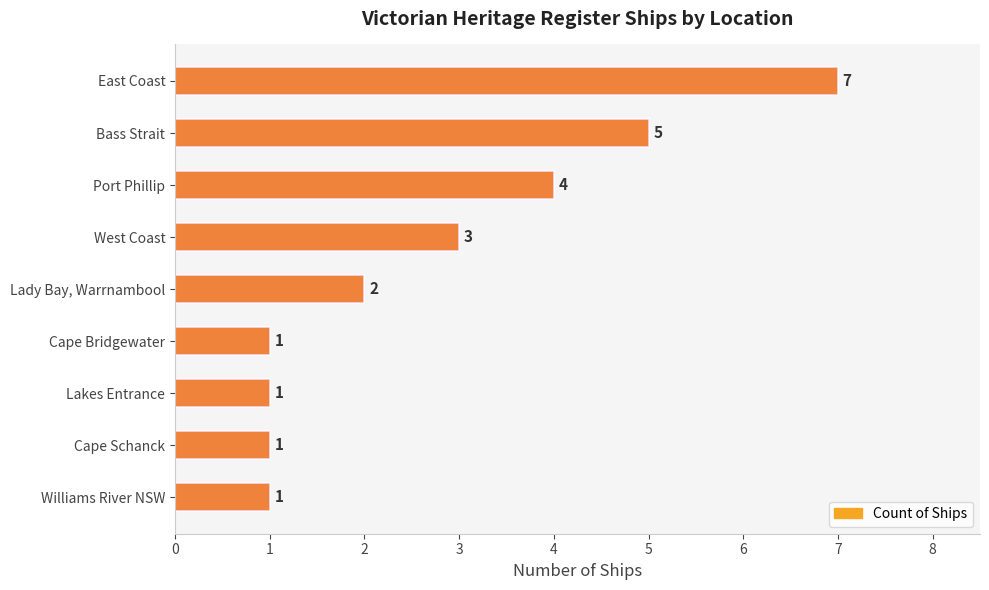

What is the difference between the maximum and minimum values?

6